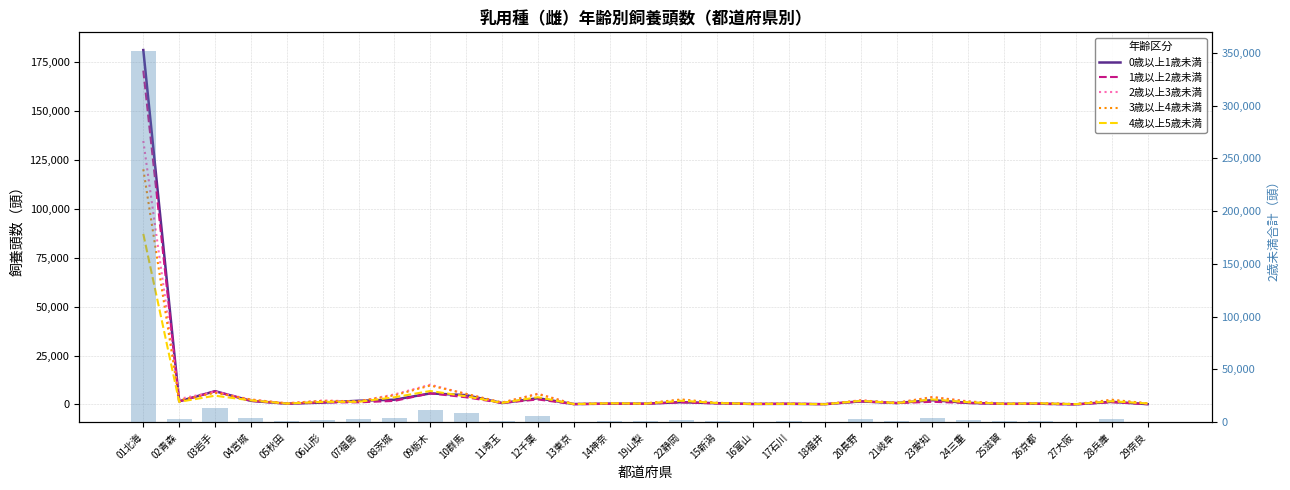

What is the value of the 0歳以上1歳未満 bar at the 24th from the left?

809